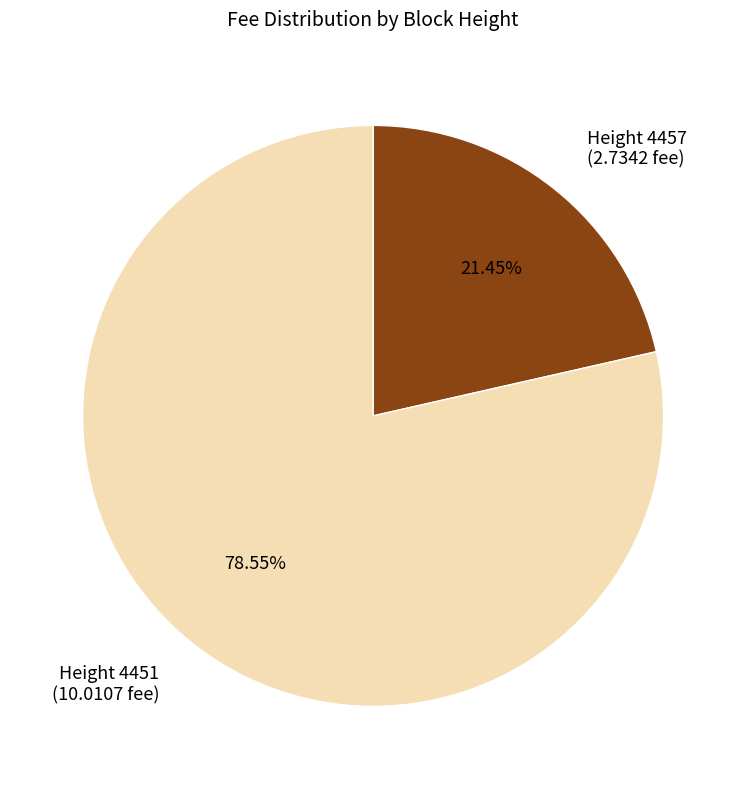

How many slices are in this pie chart?

2